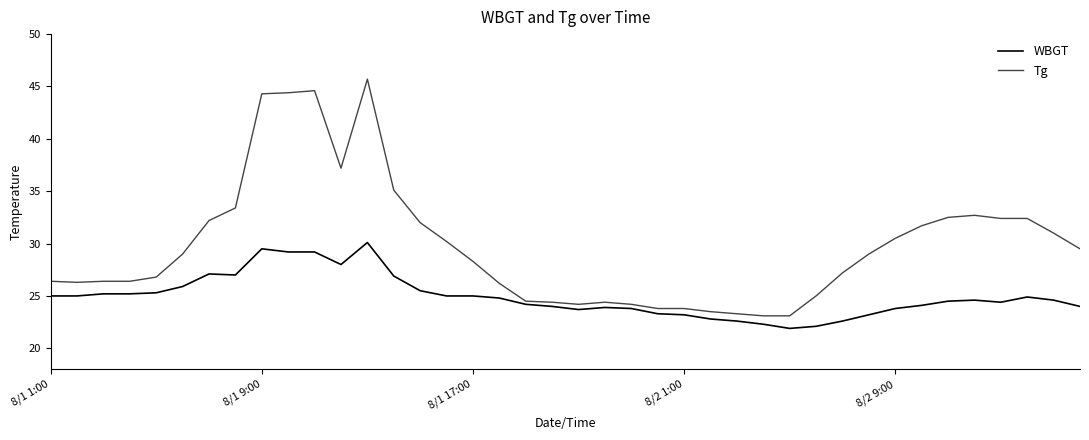

Which series has the largest range (max minus min)?

Tg